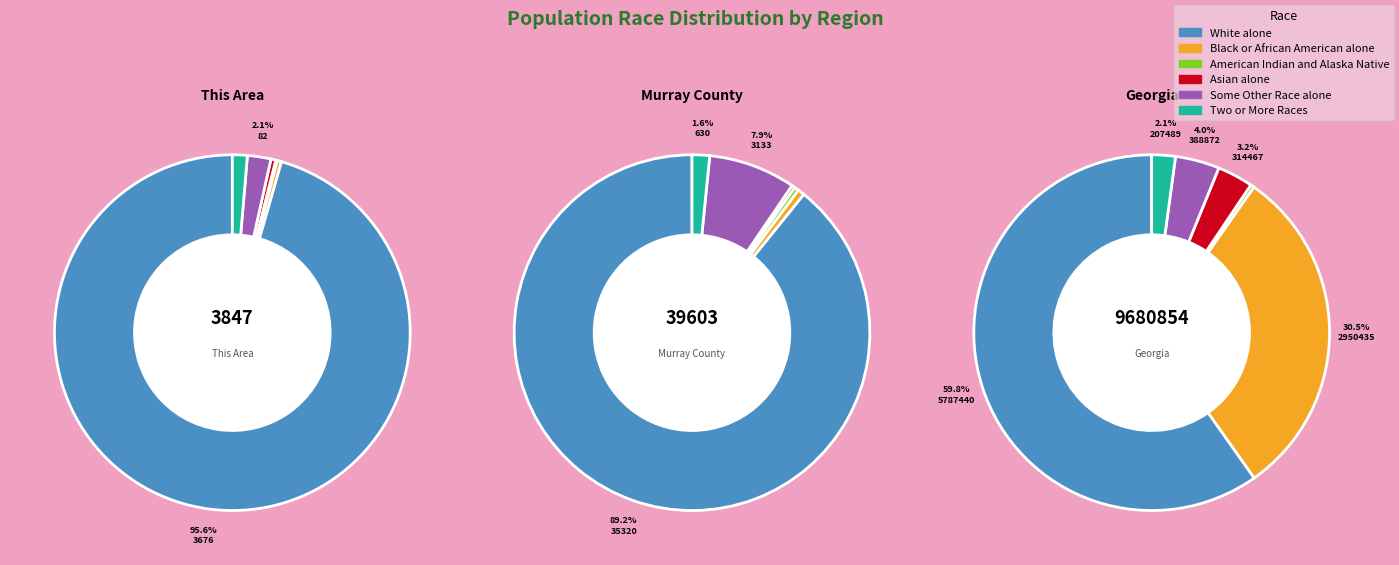

Rank the series by their maximum value, from lowest to highest.

American Indian and Alaska Native, Two or More Races, Asian alone, Some Other Race alone, Black or African American alone, White alone